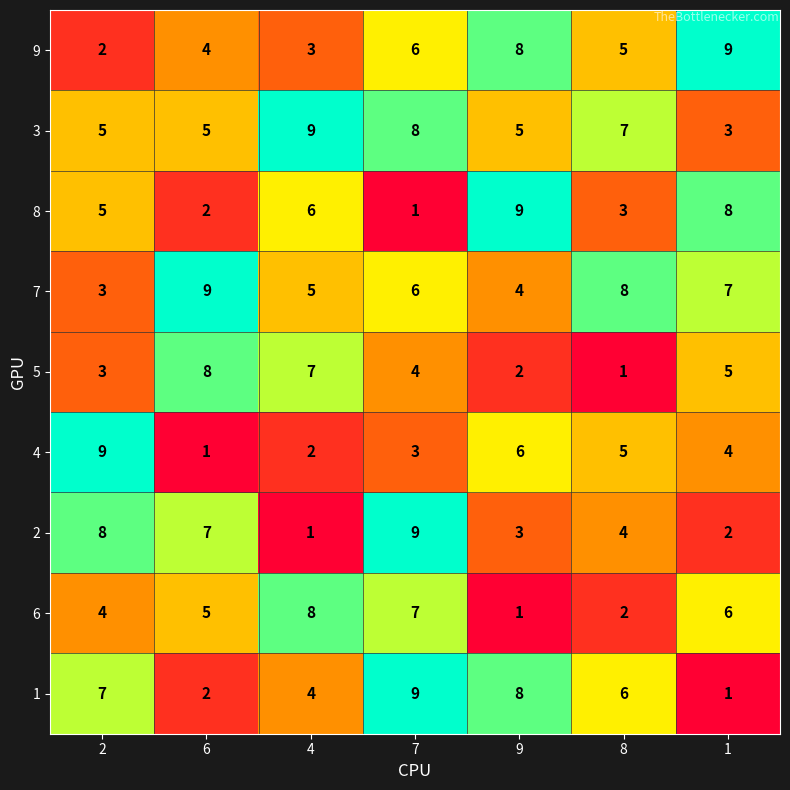

Is it true that 7 equals 2 at 4?

False